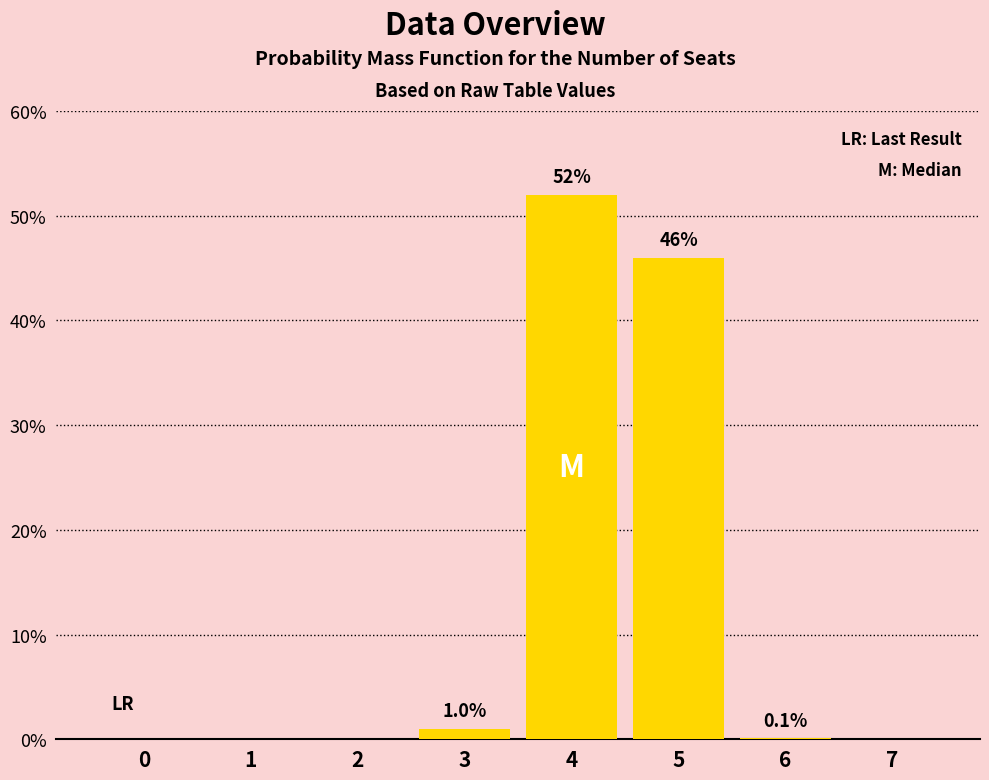

What is the sum of all values?

99.1